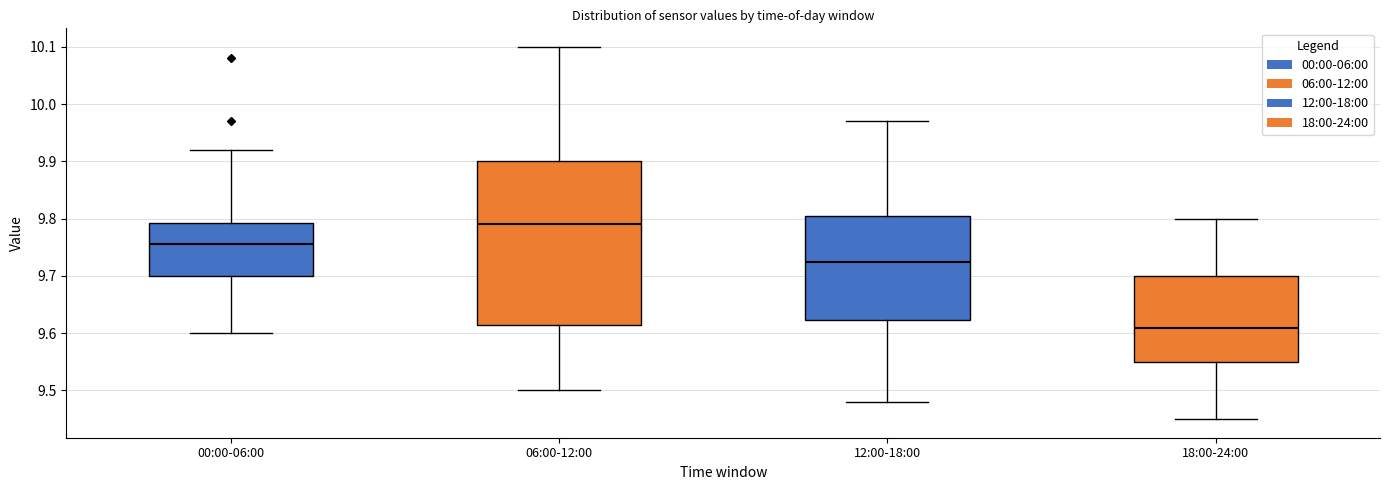

Which box's median line is the highest?

06:00-12:00